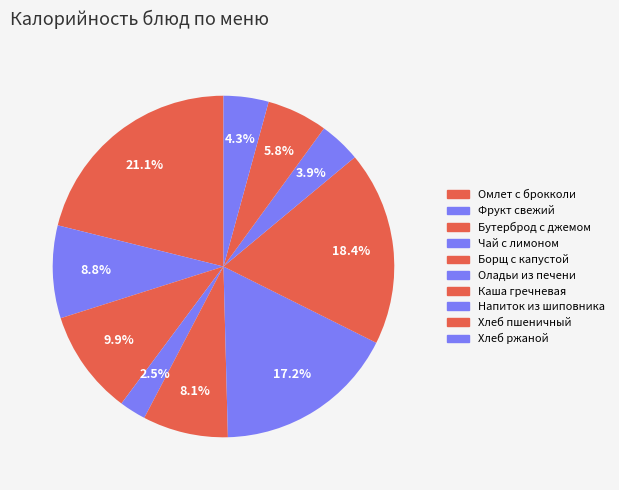

To the nearest percent, what is the average slice percentage?

10%